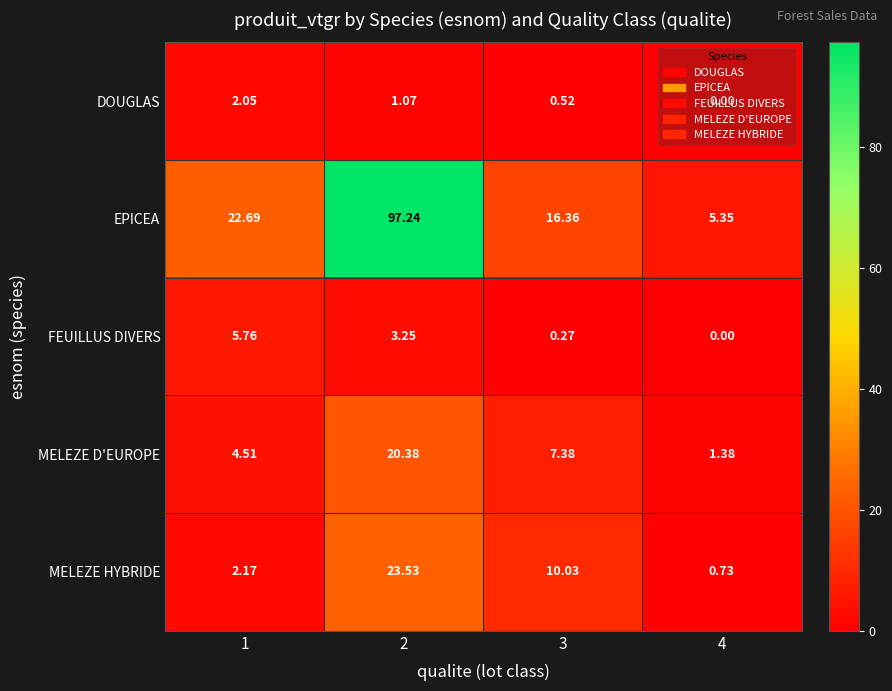

At how many categories does at least one series exceed 81?

1